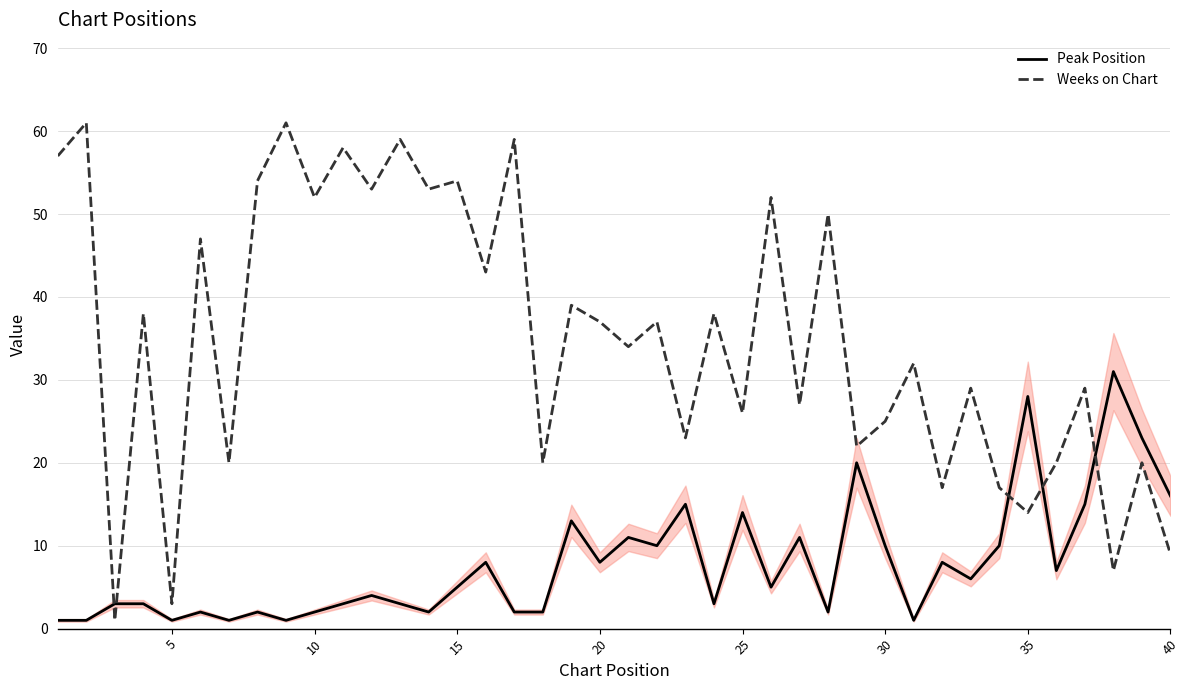

What is the difference between the maximum and minimum values in the Weeks on Chart series?

60